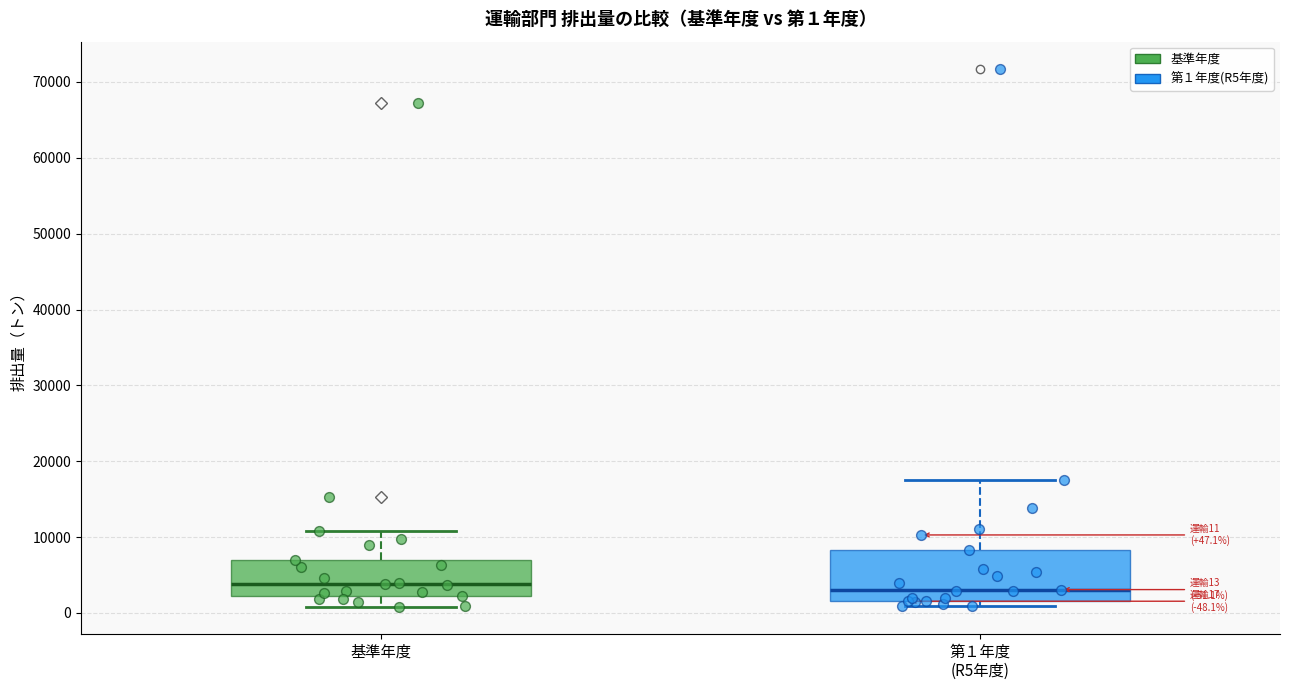

Which box is the tallest, from its lower edge to its upper edge?

第１年度 (R5年度)